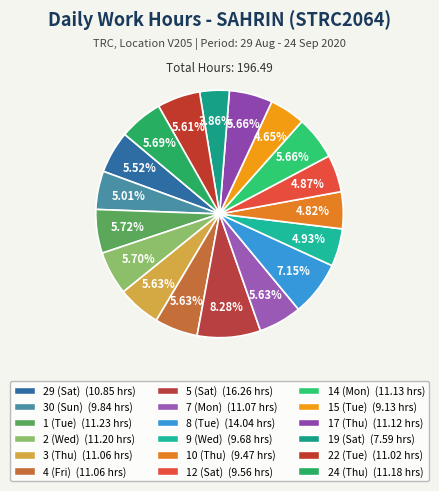

To the nearest percent, what portion does 5 (Sat) represent?

8%